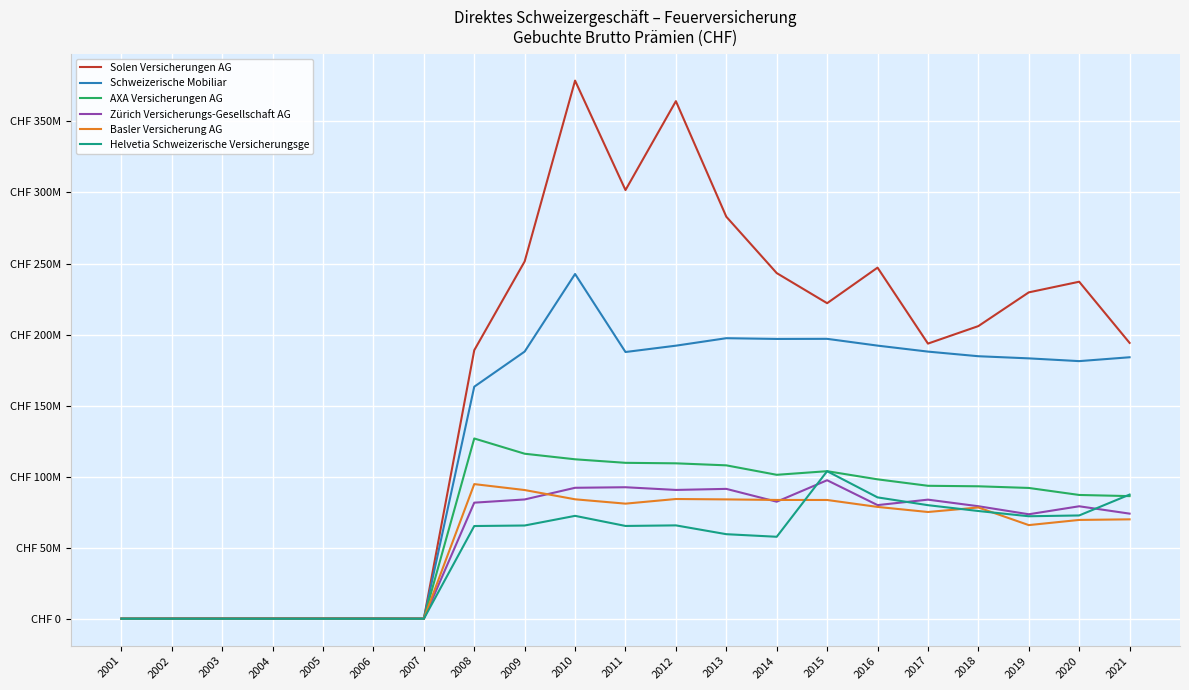

Reading left to right, transcribe all the data shown in this chart.

Solen Versicherungen AG: 2001=172772	2002=282220	2003=326028	2004=310428	2005=316761	2006=305866	2007=162335	2008=189014028	2009=251494110	2010=378702562	2011=301681670	2012=364256653	2013=282952324	2014=243284686	2015=222099398	2016=247119143	2017=193672995	2018=205993275	2019=229718994	2020=237205659	2021=194168434
Schweizerische Mobiliar: 2001=144330	2002=147165	2003=149008	2004=160316	2005=160537	2006=163888	2007=124121	2008=163348082	2009=188063912	2010=242647580	2011=187753836	2012=192211908	2013=197475926	2014=196951734	2015=197021959	2016=192255524	2017=188040931	2018=184789005	2019=183282197	2020=181345262	2021=184061561
AXA Versicherungen AG: 2001=140312	2002=140183	2003=147013	2004=152903	2005=158077	2006=159755	2007=123877	2008=126917960	2009=116191846	2010=112272285	2011=109787945	2012=109437043	2013=108014710	2014=101359565	2015=103899356	2016=98175102	2017=93632248	2018=93277318	2019=92113065	2020=87179252	2021=86371381
Zürich Versicherungs-Gesellschaft AG: 2001=49817	2002=67322	2003=72683	2004=66902	2005=69836	2006=69641	2007=67767	2008=81761631	2009=84014690	2010=92227276	2011=92609426	2012=90717624	2013=91455216	2014=82437449	2015=97540626	2016=80042511	2017=83880237	2018=79249025	2019=73596404	2020=79219181	2021=74039521
Basler Versicherung AG: 2001=81326	2002=86434	2003=103457	2004=114587	2005=107464	2006=92730	2007=96033	2008=94815181	2009=90643985	2010=84124278	2011=81067409	2012=84333082	2013=84056591	2014=83668419	2015=83646975	2016=78764230	2017=75189168	2018=78365523	2019=65968198	2020=69611899	2021=70024580
Helvetia Schweizerische Versicherungsge: 2001=66593	2002=67322	2003=72683	2004=66902	2005=69836	2006=69641	2007=67767	2008=65323157	2009=65685642	2010=72476666	2011=65376925	2012=65774682	2013=59577886	2014=57759939	2015=103899356	2016=85474344	2017=79992305	2018=75884561	2019=72200621	2020=72758321	2021=87446699